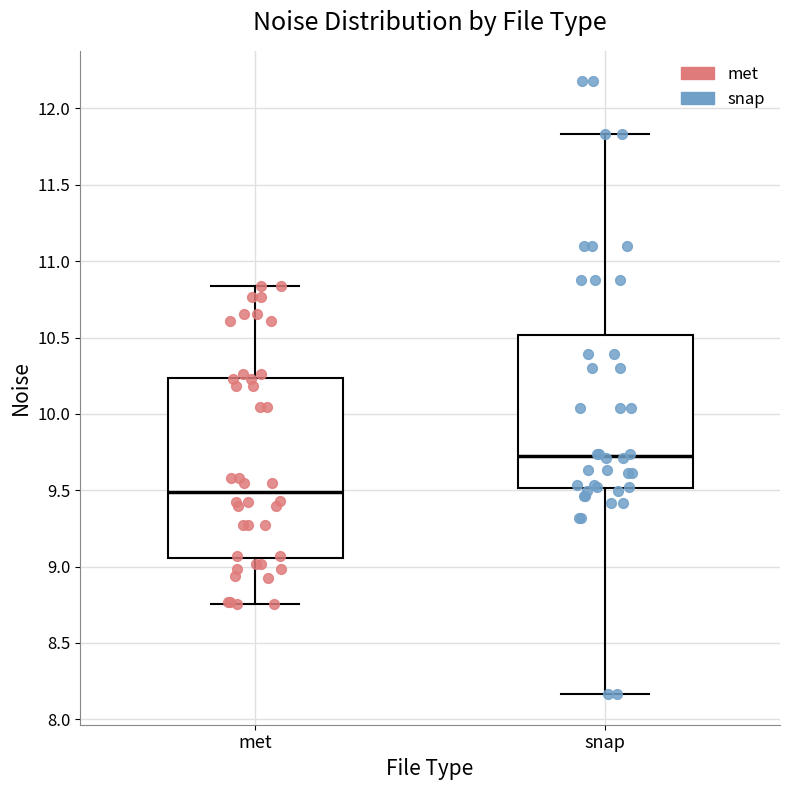

Where does the median line of the box for snap sit on the y-axis? The values are not printed on the chart, so give them approximately, as read against the axis.

9.70